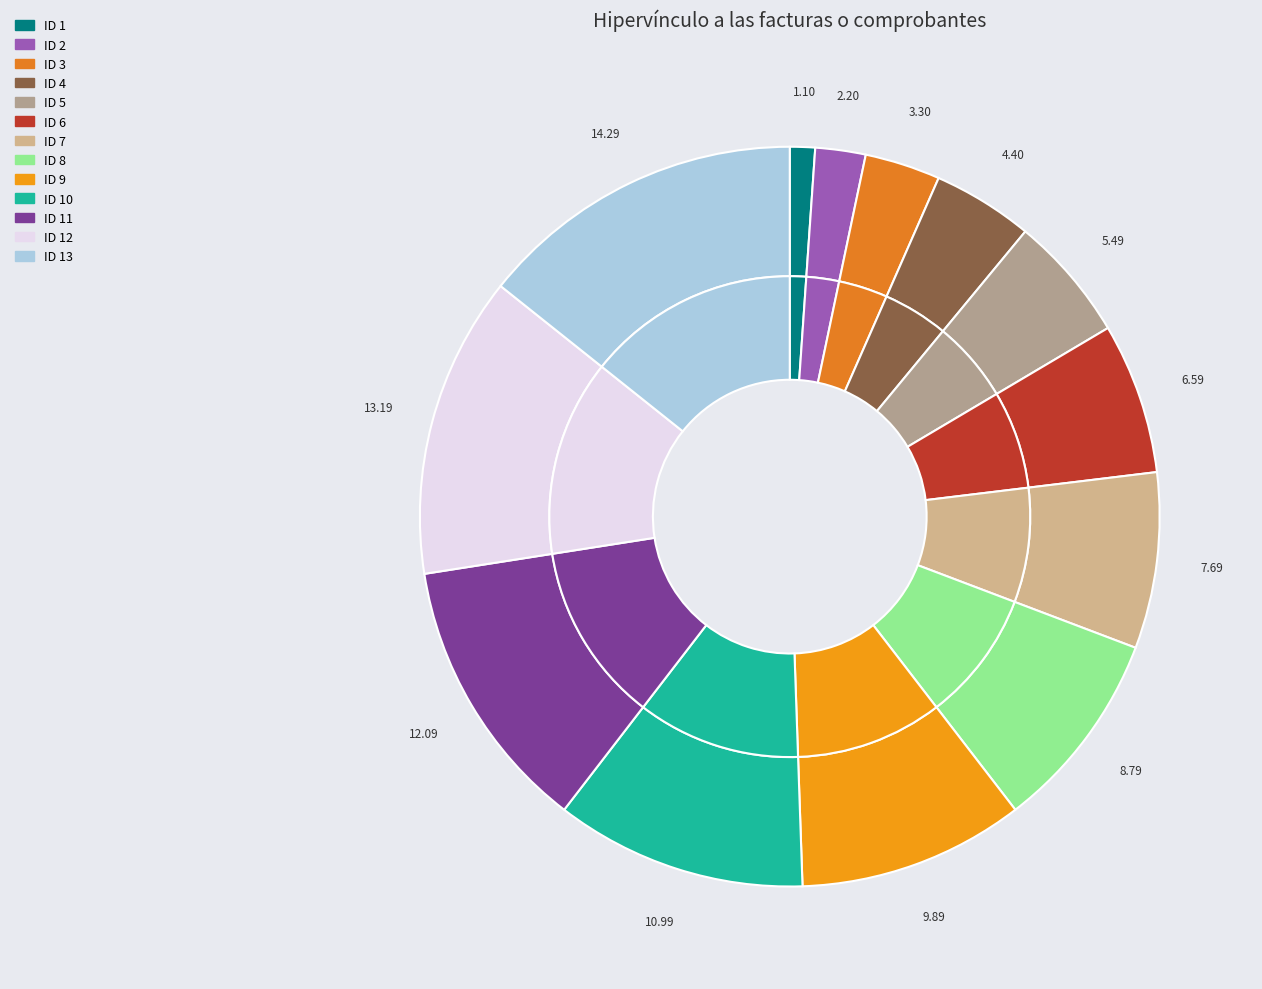

What is the largest slice in the pie chart?

ID 13